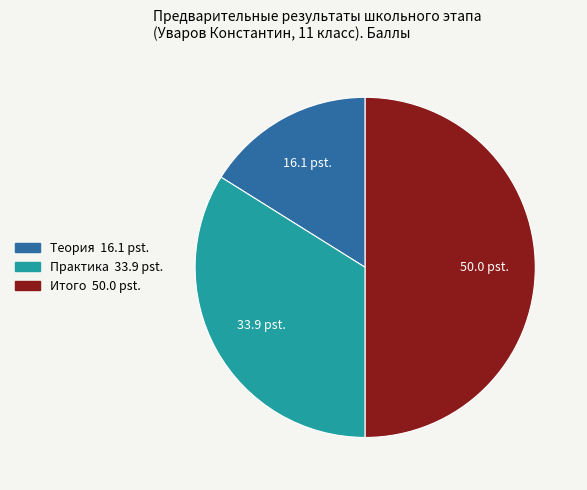

How many segments does this pie chart have?

3